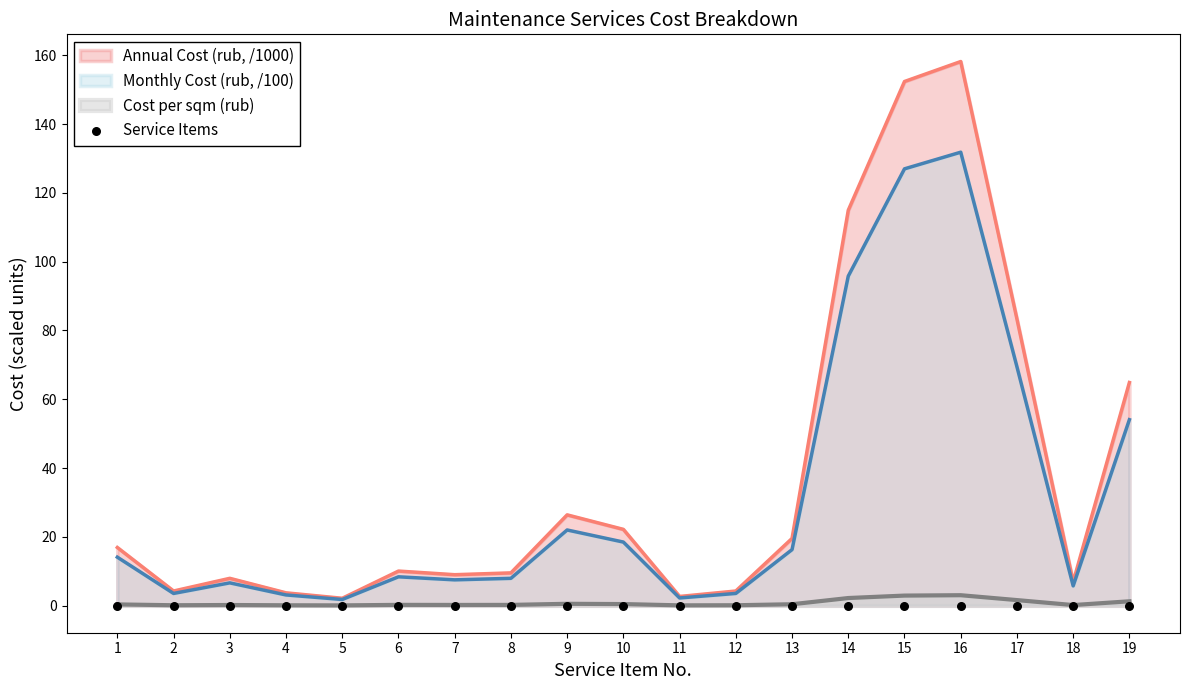

At which category is the sum across all series the highest?

16